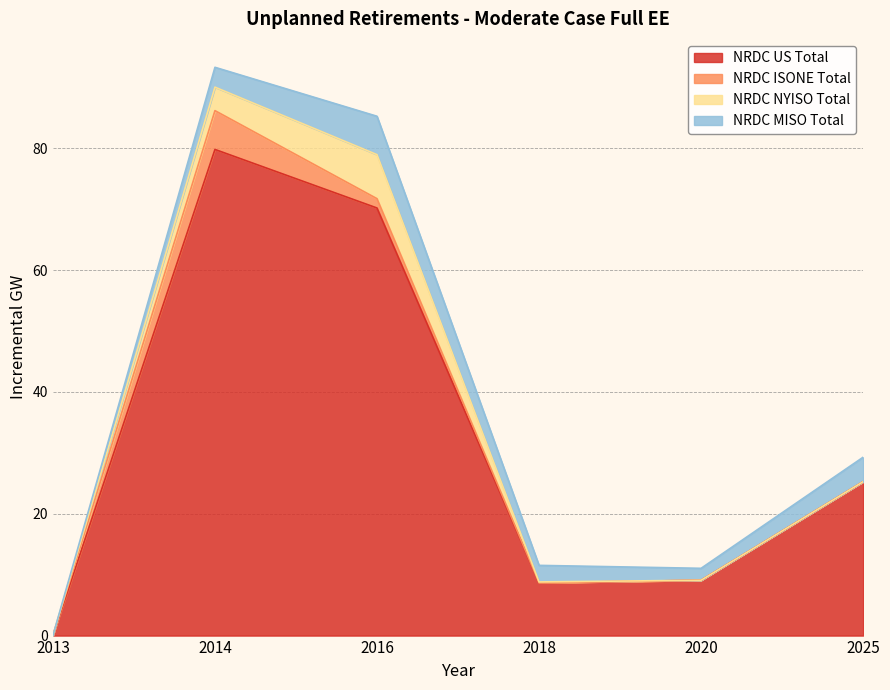

Which series has the largest range (max minus min)?

NRDC US Total